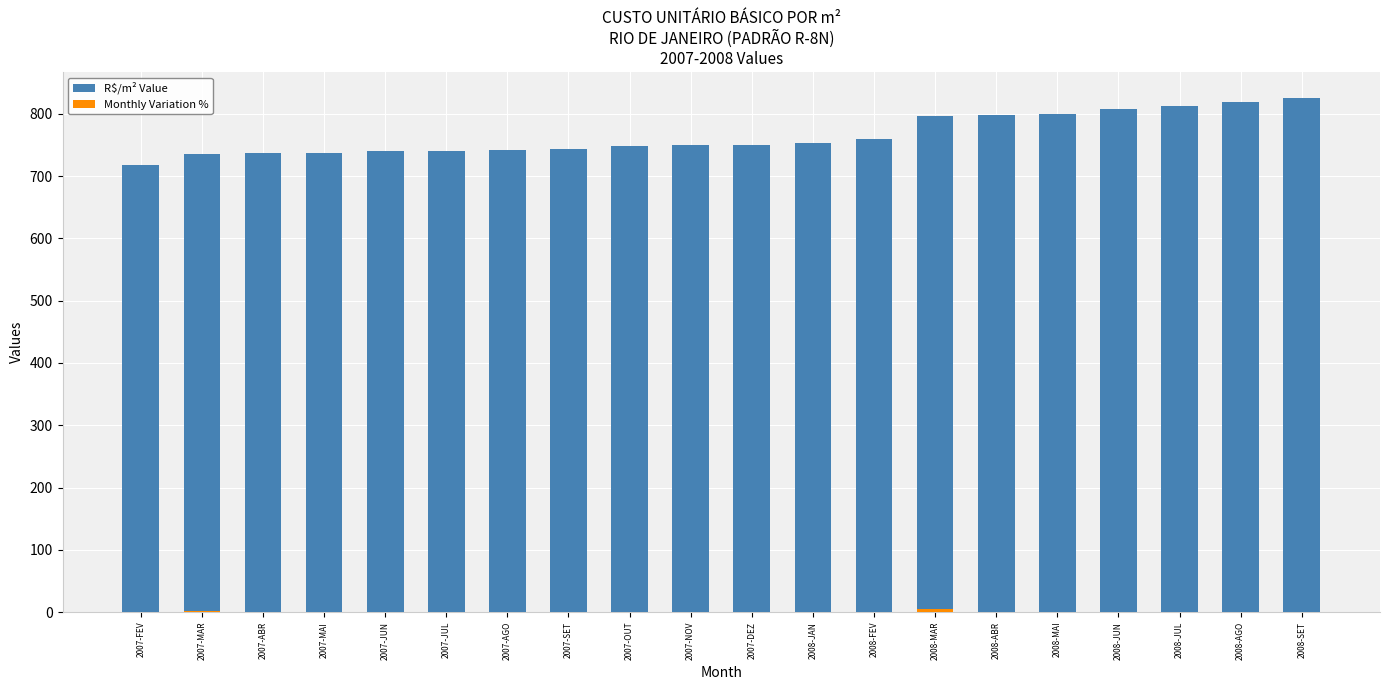

Does the chart contain stacked bars?

No